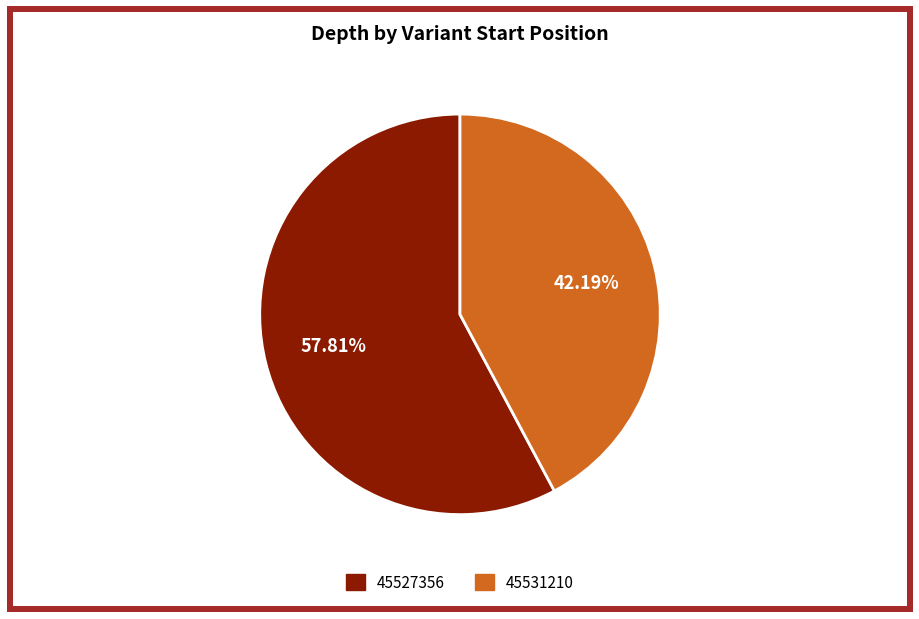

True or false: 45531210 accounts for 42% of the total.

True